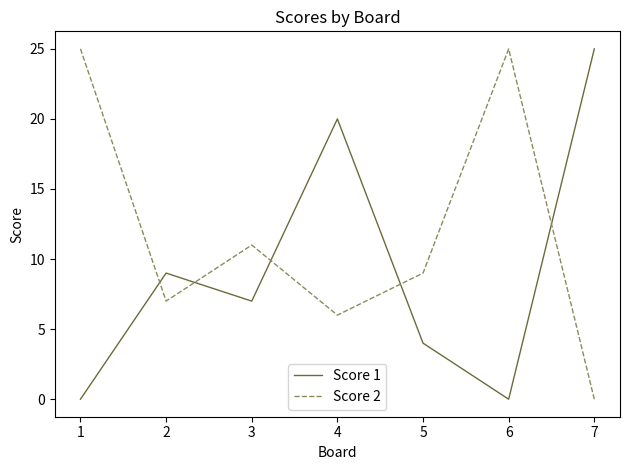

Is the value of Score 1 at 4 greater than the value of Score 2 at 4?

Yes